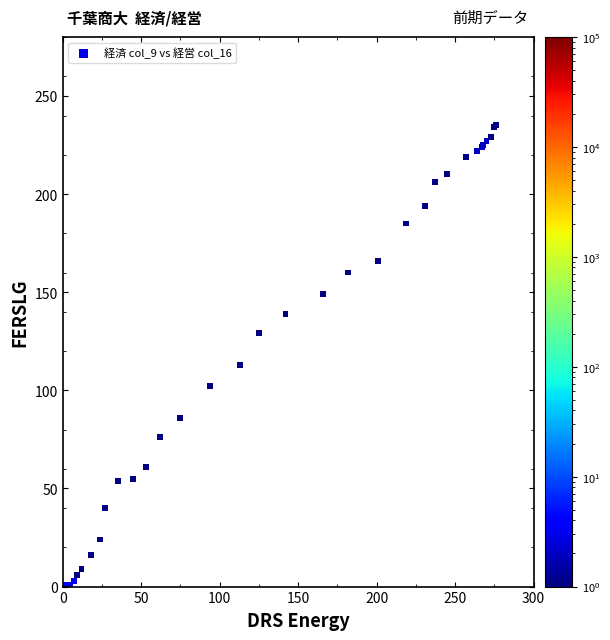

What Y value in the scatter plot is closest to 118?

113